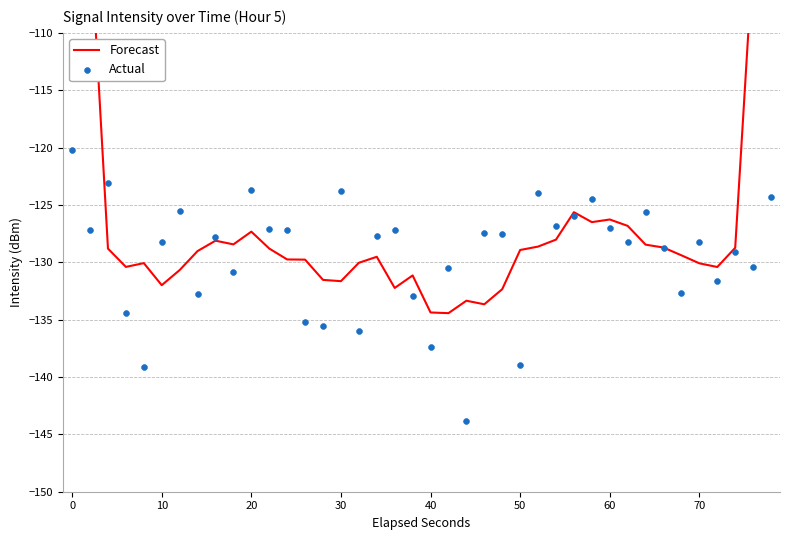

At how many categories does at least one series exceed -126?

12